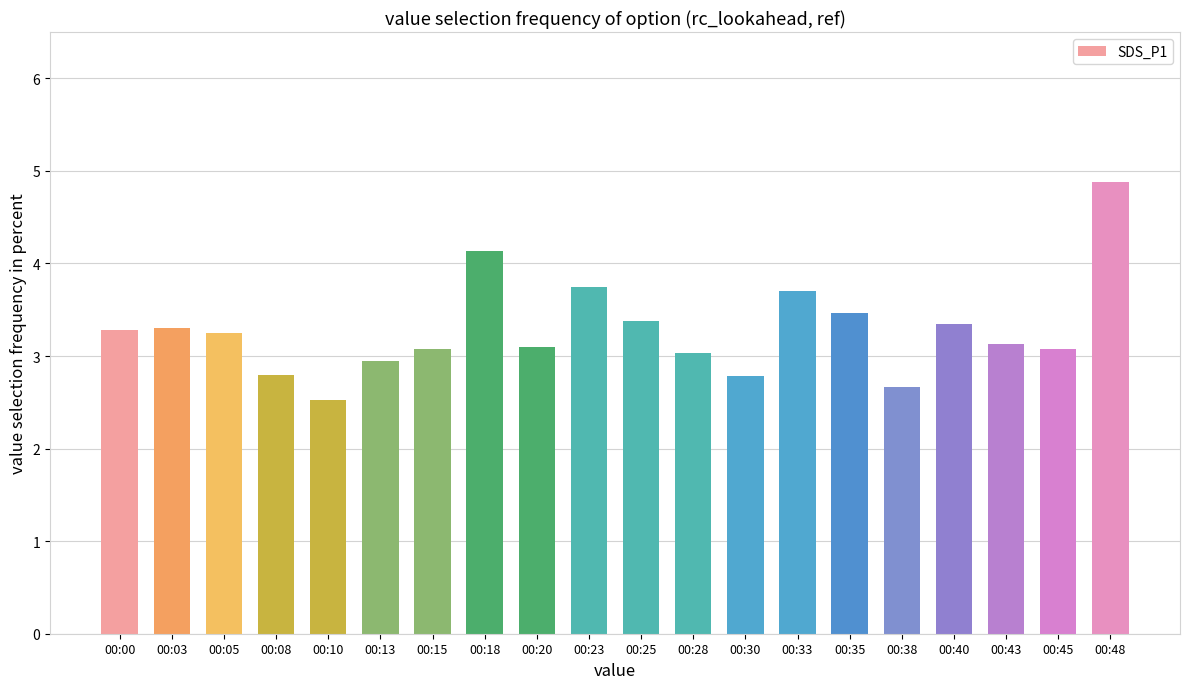

The value at 00:25 is 2.2. True or false?

False